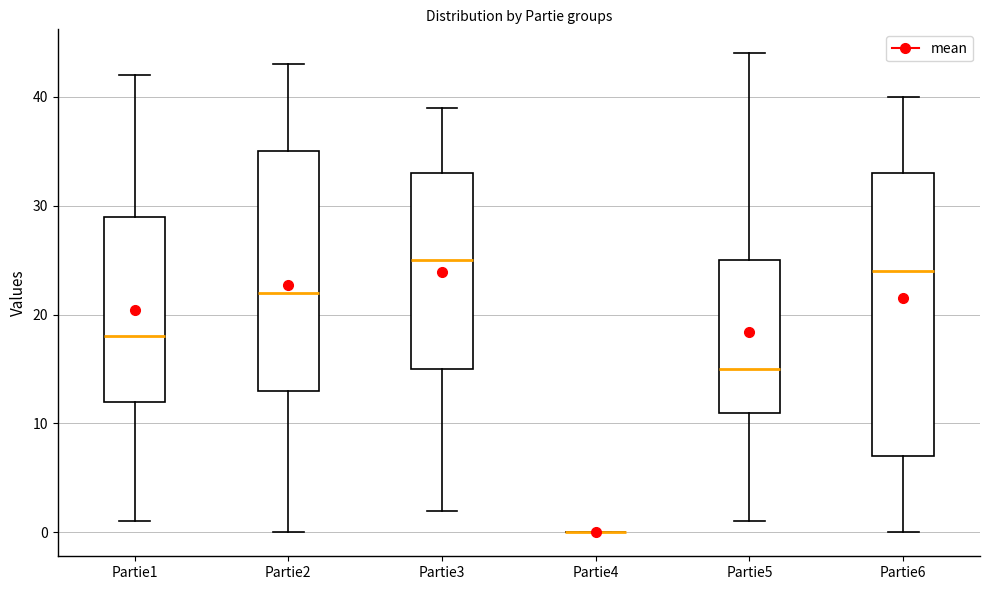

Reading left to right, read every box against the y-axis: the position of its median line, the range the box covers, and the ends of its whiskers. The values are not printed on the chart, so give them approximately, as read against the axis.

Partie1: median 18, box 12 to 29, whiskers 1 to 42
Partie2: median 22, box 13 to 35, whiskers 0 to 43
Partie3: median 25, box 15 to 33, whiskers 2 to 39
Partie4: box collapsed to a line at 0, whiskers 0 to 0
Partie5: median 15, box 11 to 25, whiskers 1 to 44
Partie6: median 24, box 7 to 33, whiskers 0 to 40